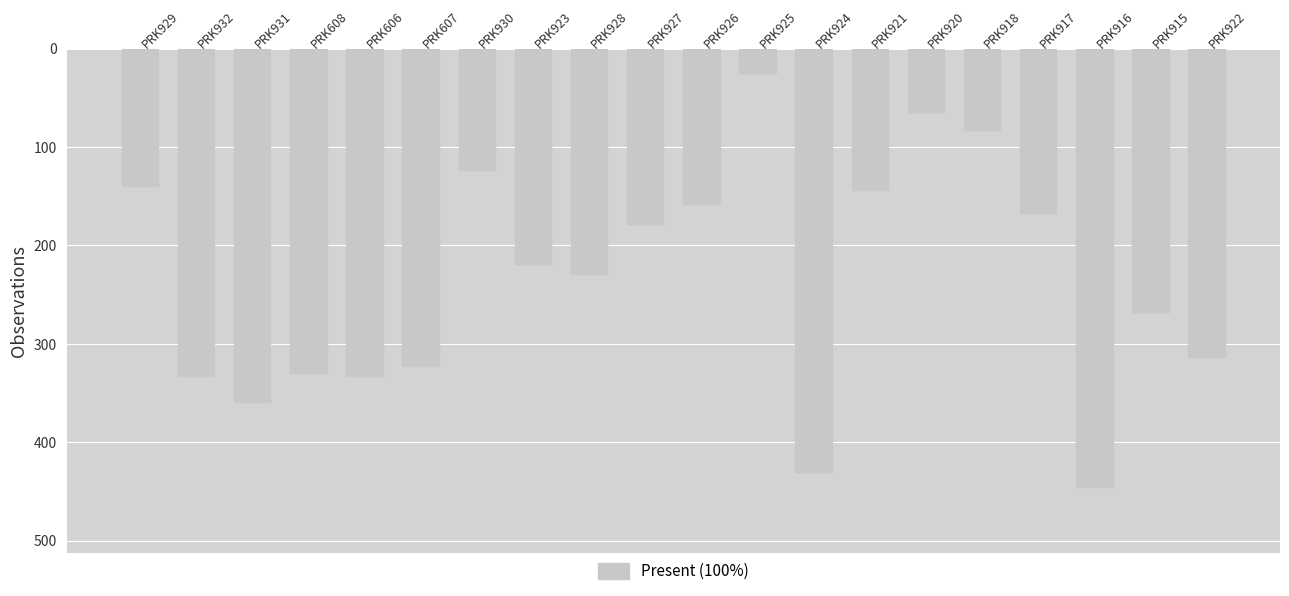

Reading right to left, list all the values displayed in this chart.

PRK922=313	PRK915=268	PRK916=446	PRK917=167	PRK918=83	PRK920=64	PRK921=144	PRK924=430	PRK925=25	PRK926=158	PRK927=178	PRK928=229	PRK923=219	PRK930=123	PRK607=323	PRK606=333	PRK608=330	PRK931=359	PRK932=333	PRK929=140